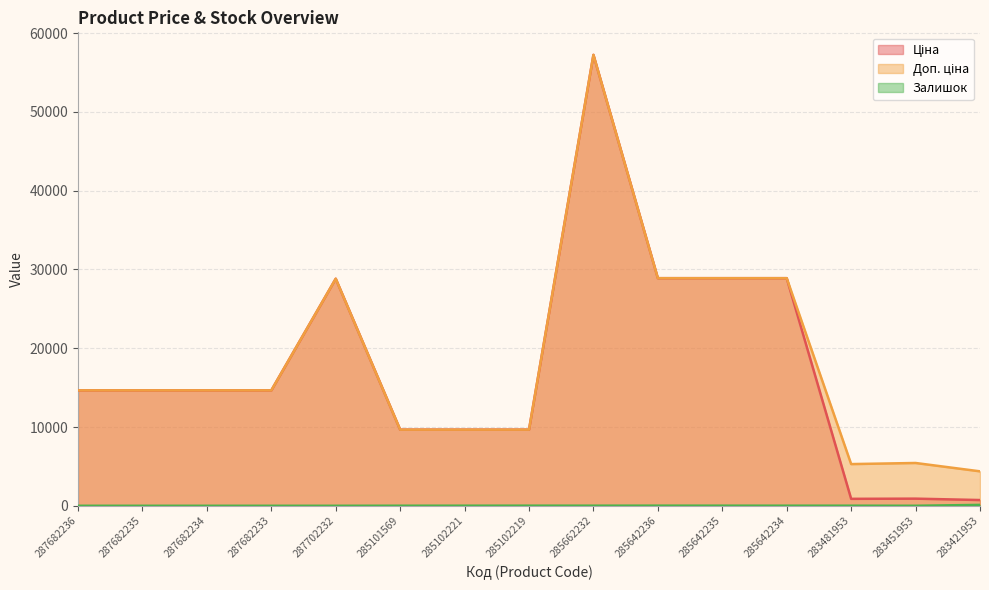

At 287682236, list the series in order from smallest to largest.

Залишок, Ціна, Доп. ціна